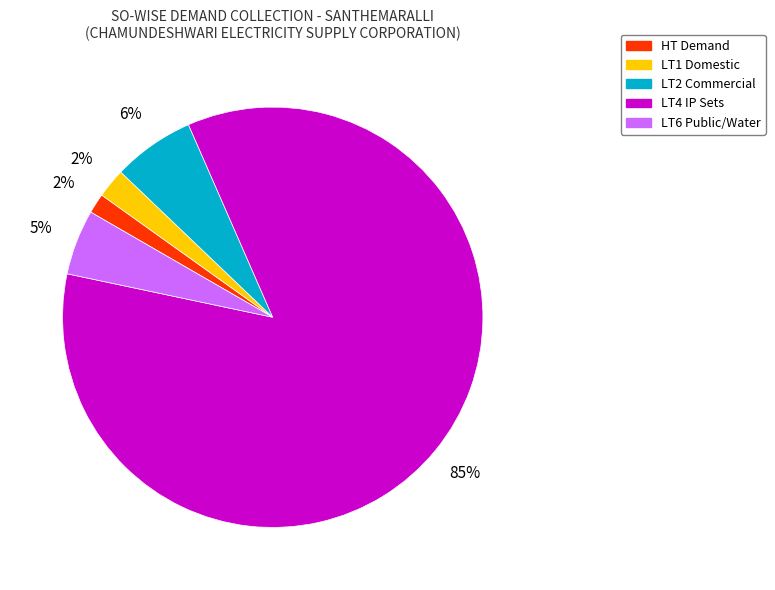

Between LT4 IP Sets and LT1 Domestic, which is larger?

LT4 IP Sets